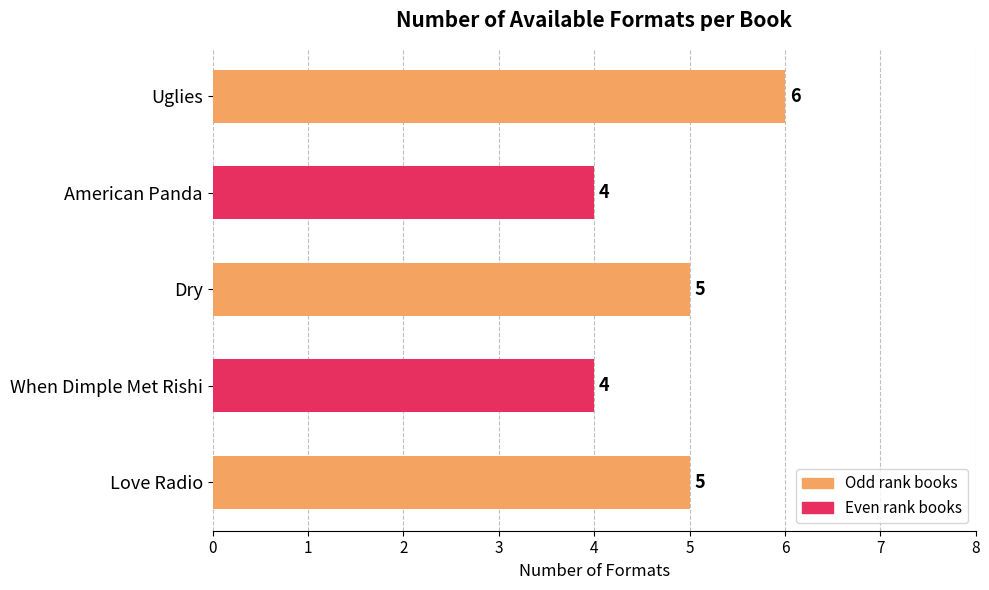

Which category has the highest value across all series?

Uglies